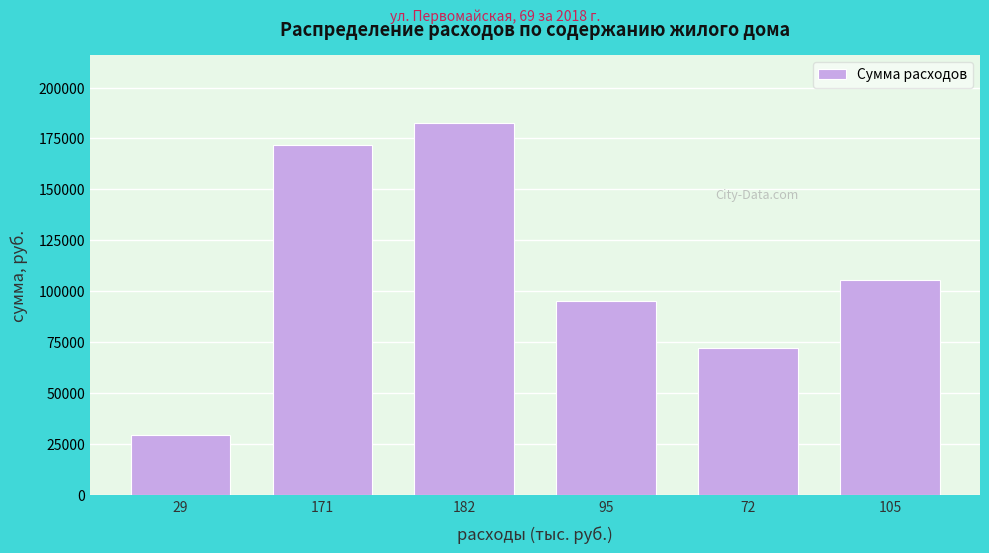

What is the value of the 1st bar from the left?

29507.1